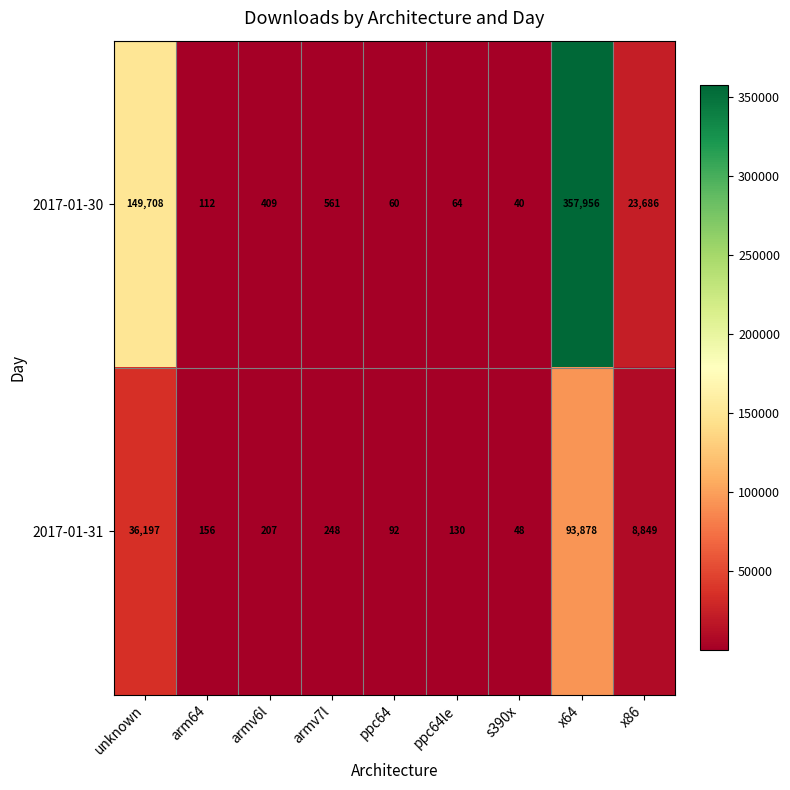

List the series in order of their peak value, highest first.

2017-01-30, 2017-01-31